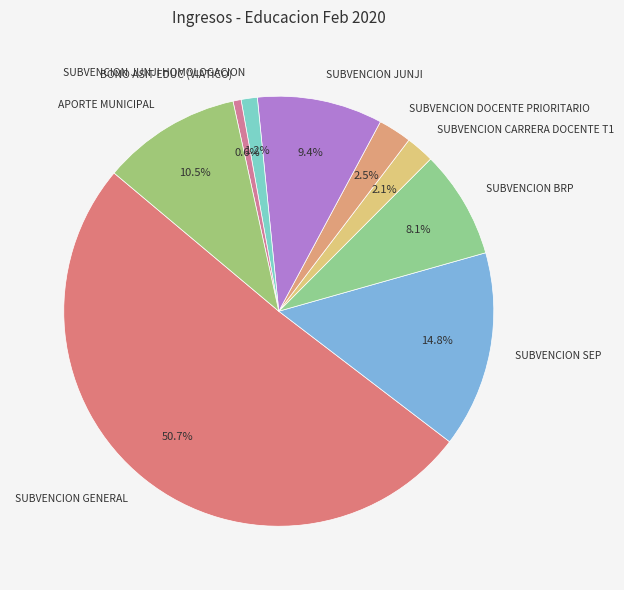

What is the largest slice in the pie chart?

SUBVENCION GENERAL